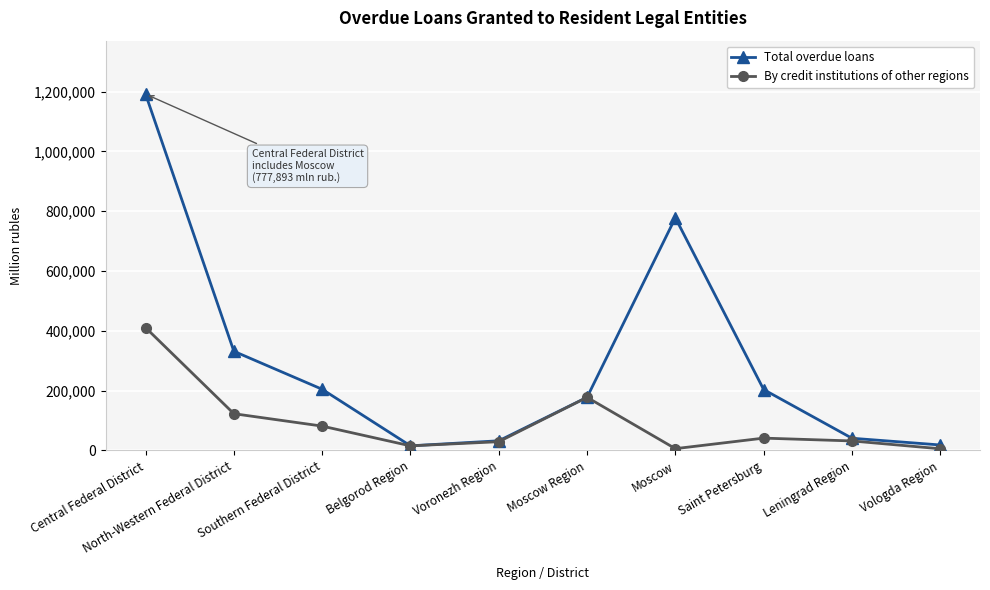

Rank the series by their average value, from highest to lowest.

Total overdue loans, By credit institutions of other regions